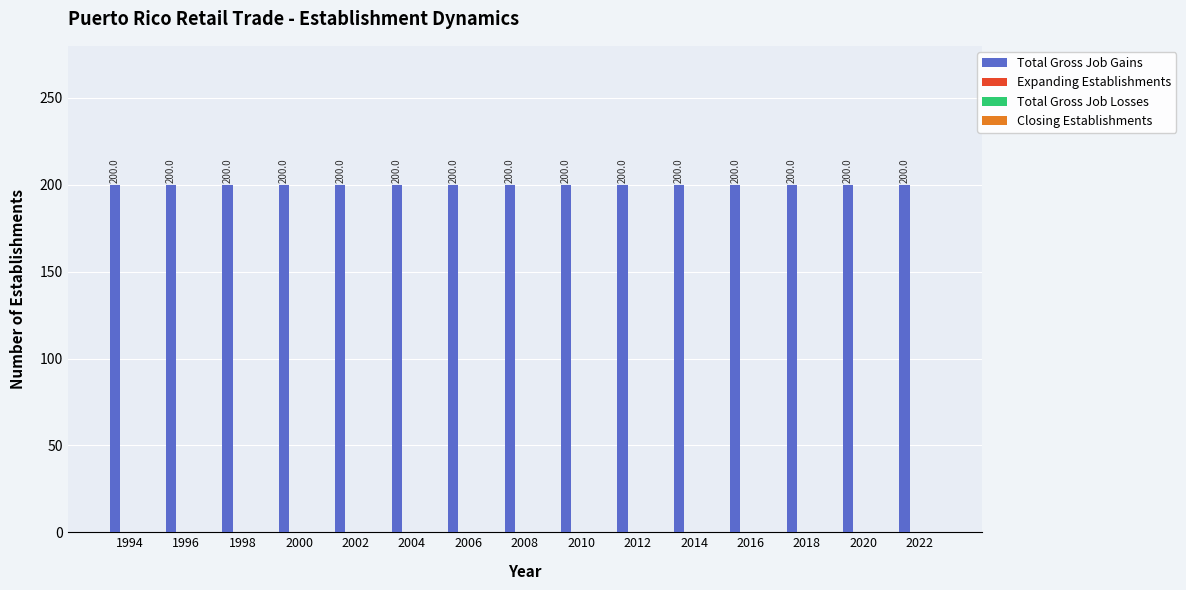

The value of Total Gross Job Gains at 2012 is 278. True or false?

False